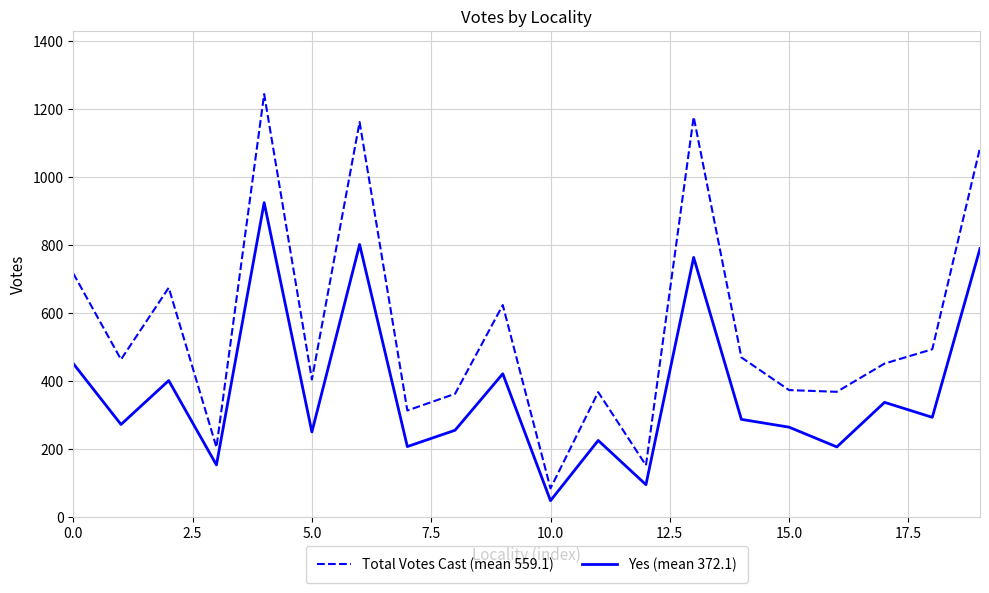

Rank the series by their maximum value, from highest to lowest.

Total Votes Cast (mean 559.1), Yes (mean 372.1)